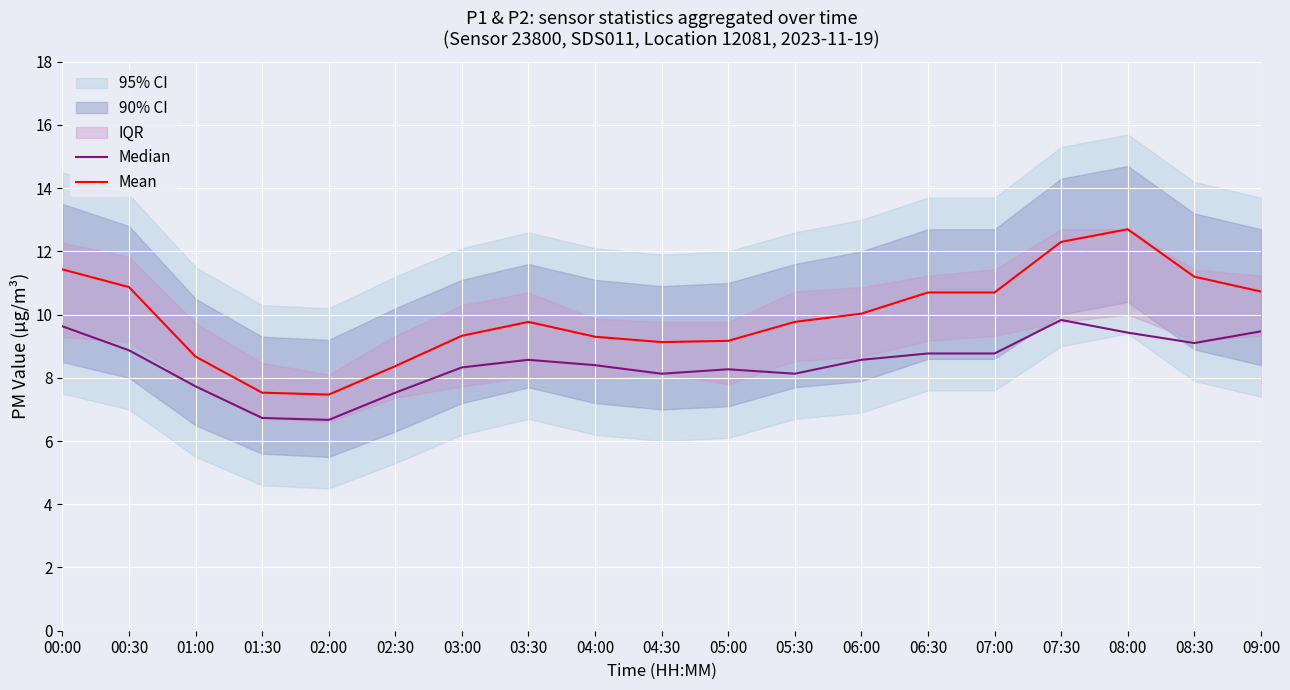

What is the lowest value of the Mean series?

7.5